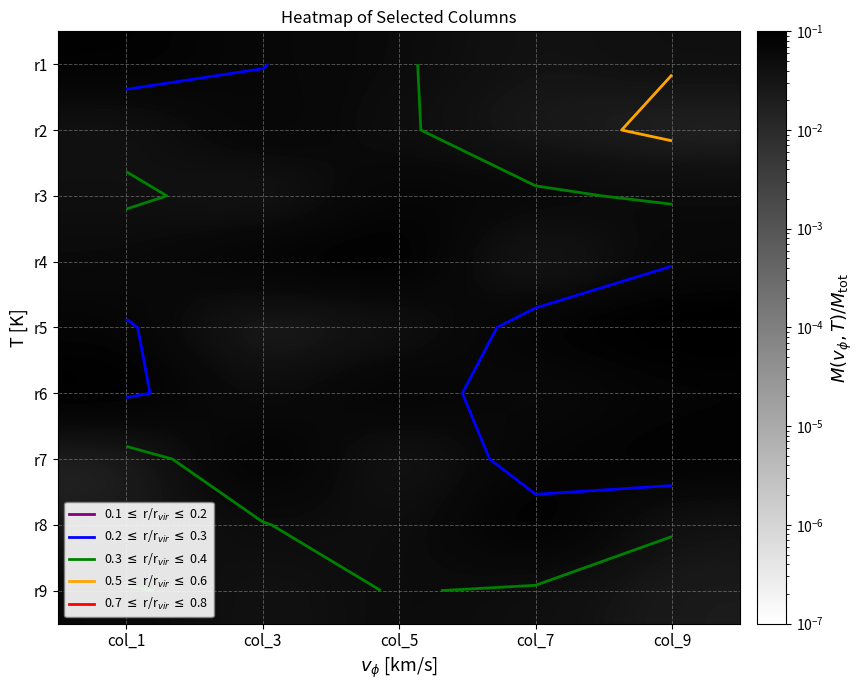

Is the value of r8 at col_5 greater than the value of r2 at col_1?

Yes